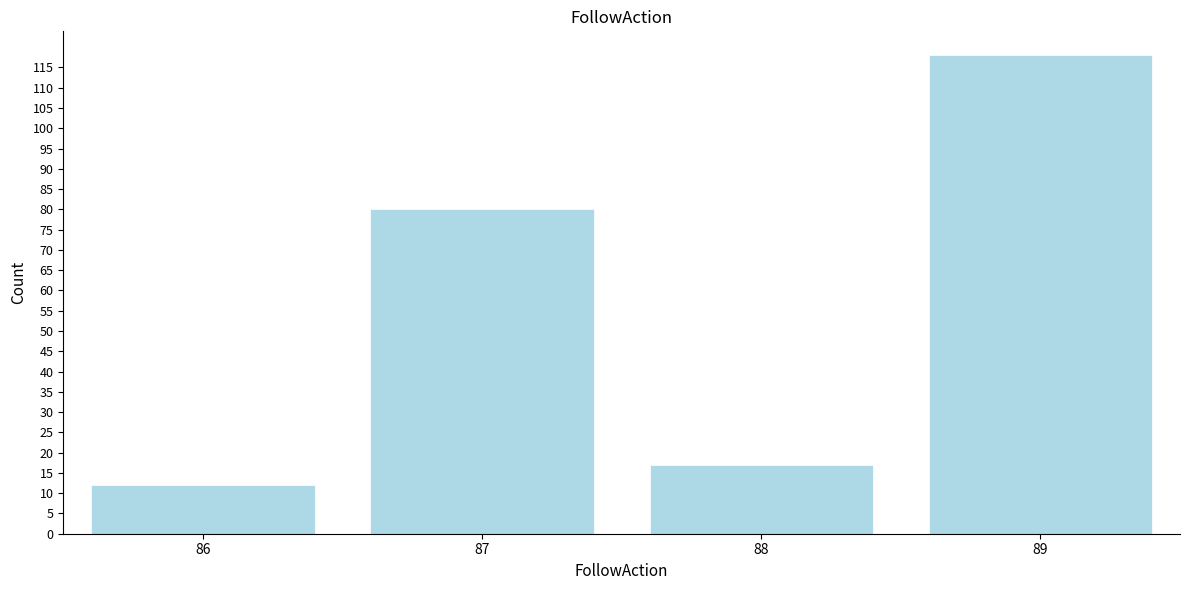

Reading left to right, what are all the values shown in this chart?

12	80	17	118